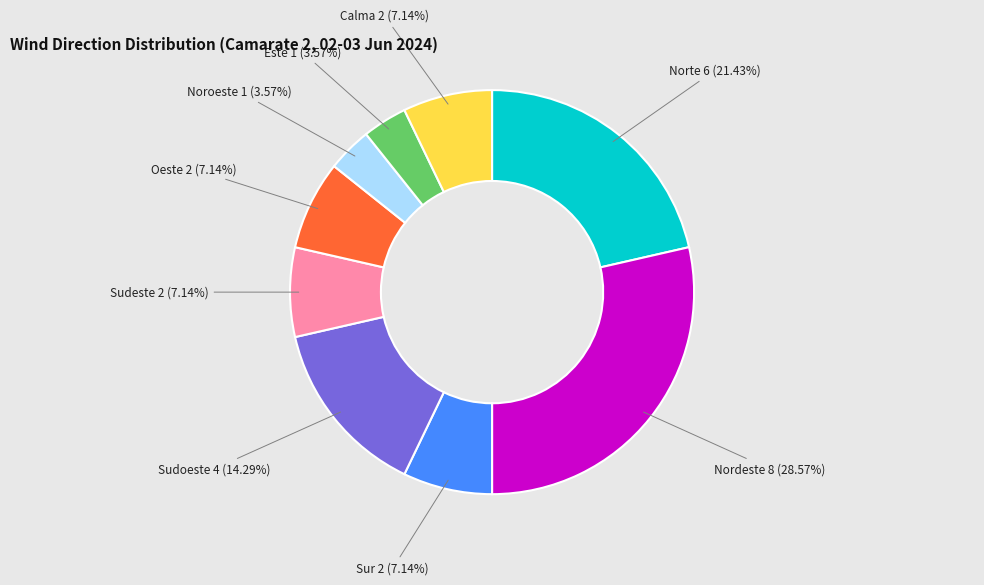

Is there a majority slice in this chart?

No